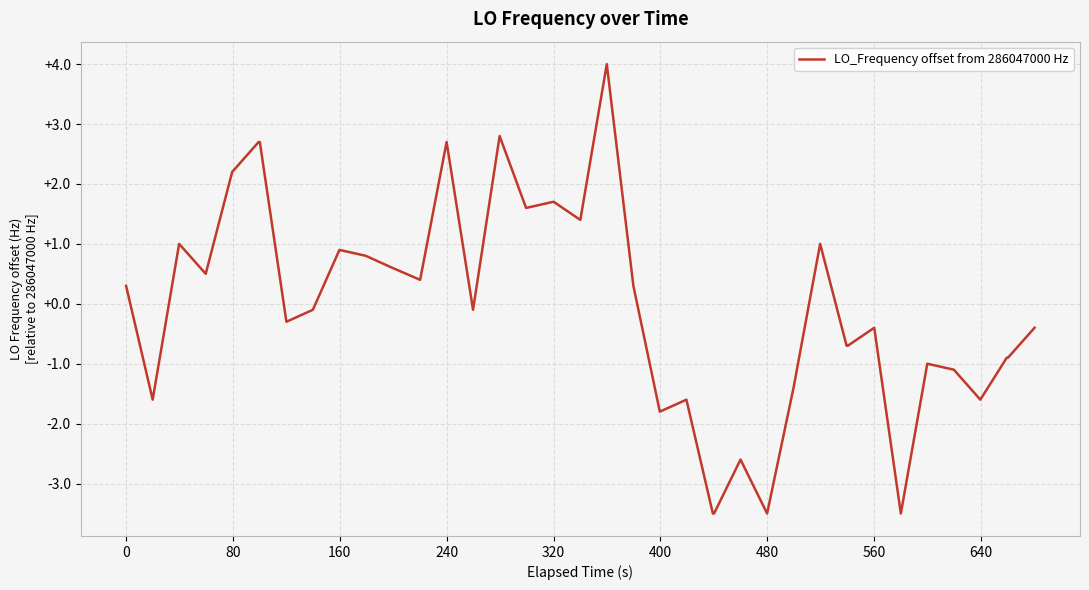

What is the greatest value displayed?

4.0